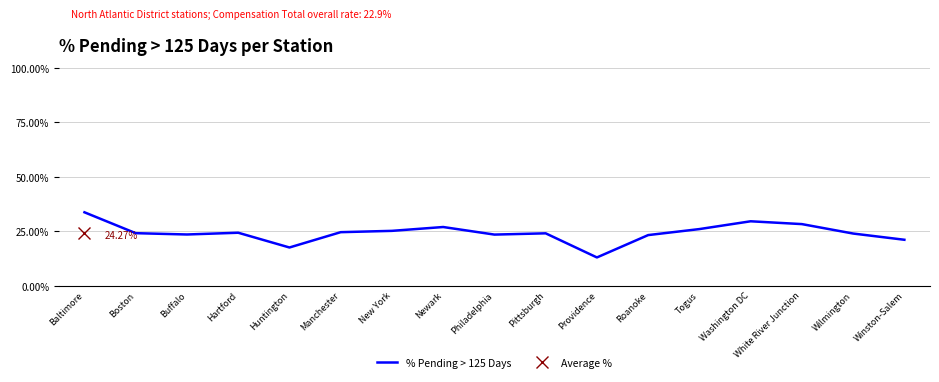

How many values are between 0 and 1?

17